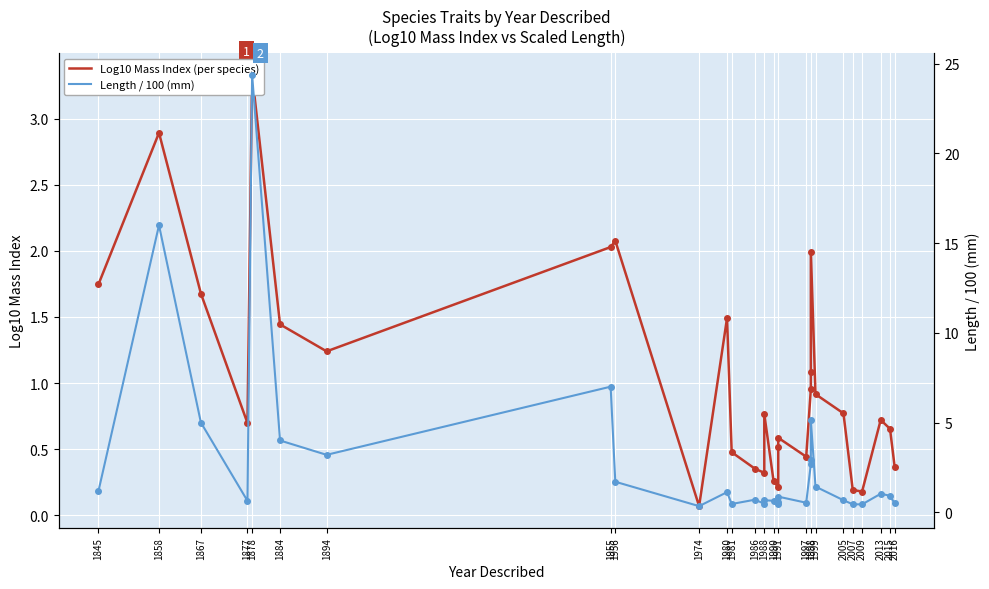

What is the minimum value shown in the chart?

0.1